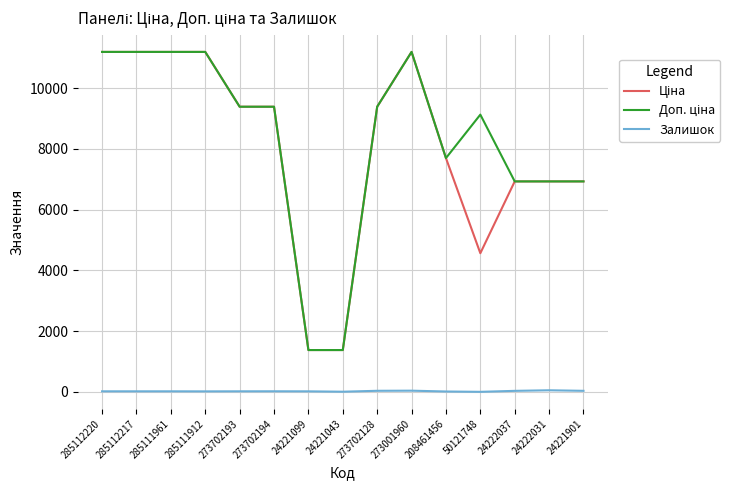

Is it true that Залишок equals 11.0 at 208461456?

True